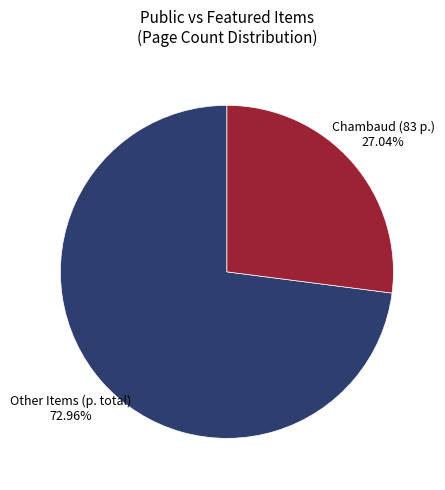

How many segments does this pie chart have?

2